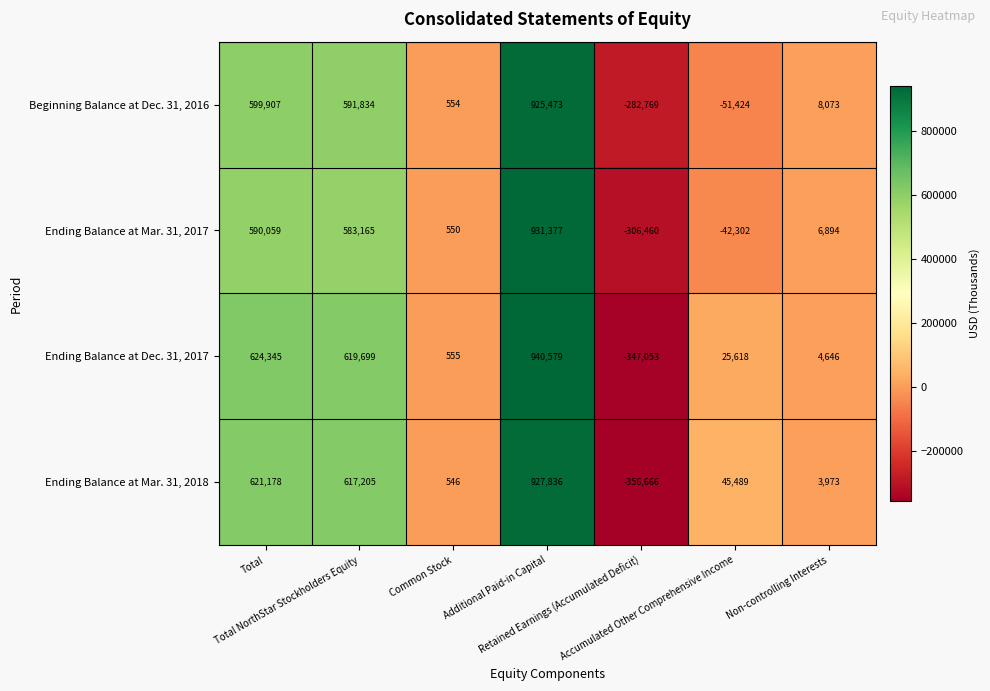

What is the difference between the second highest and second lowest values in the Ending Balance at Mar. 31, 2017 series?

632361